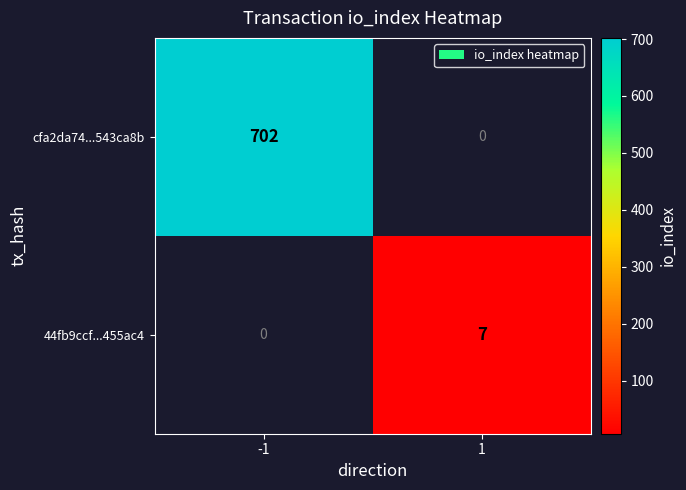

List the series in order of their overall mean, highest first.

cfa2da74...543ca8b, 44fb9ccf...455ac4